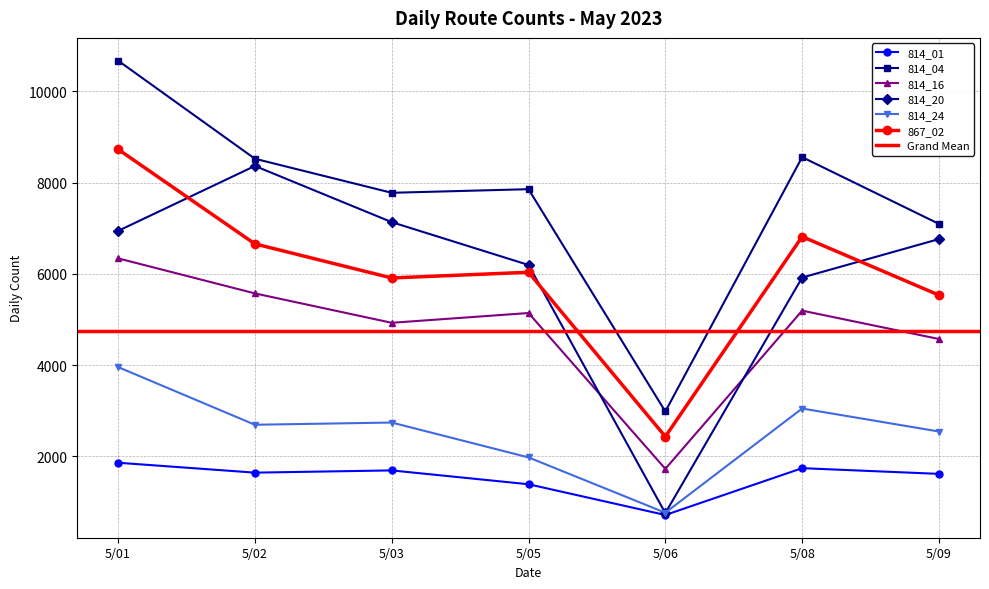

Between 5/02 and 5/08, which is larger?

5/08